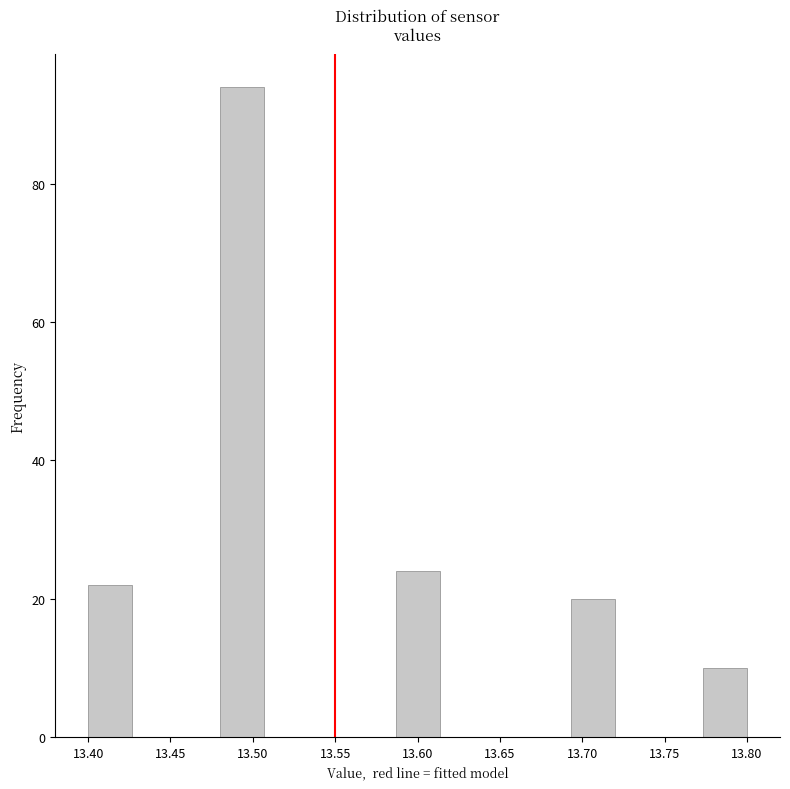

Reading left to right, transcribe this chart: for each bar, give the range it covers on the x-axis and its height. Neither the bar edges nor the heights are printed on the chart, so give them approximately, as read against the axes.

13.400 to 13.425: 22
13.425 to 13.455: 0
13.455 to 13.480: 0
13.480 to 13.505: 94
13.505 to 13.535: 0
13.535 to 13.560: 0
13.560 to 13.585: 0
13.585 to 13.615: 24
13.615 to 13.640: 0
13.640 to 13.665: 0
13.665 to 13.695: 0
13.695 to 13.720: 20
13.720 to 13.745: 0
13.745 to 13.775: 0
13.775 to 13.800: 10